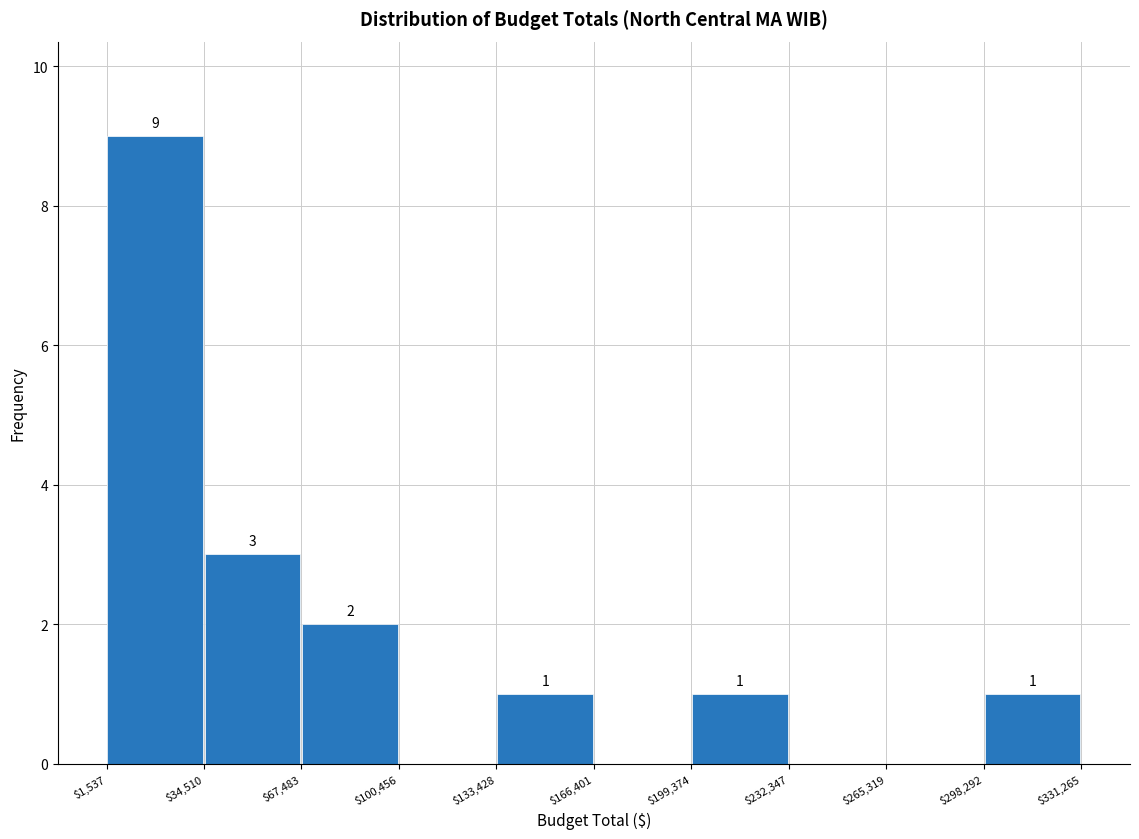

Over which range of the x-axis is the bar tallest?

$1,537 to $34,510